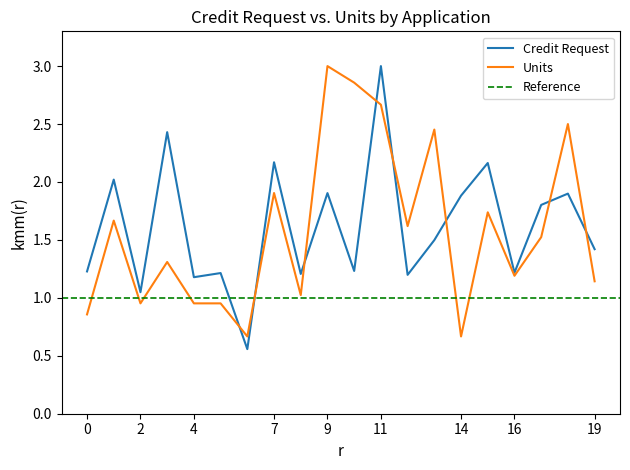

Is it true that Credit Request equals 1.9 at 9?

True